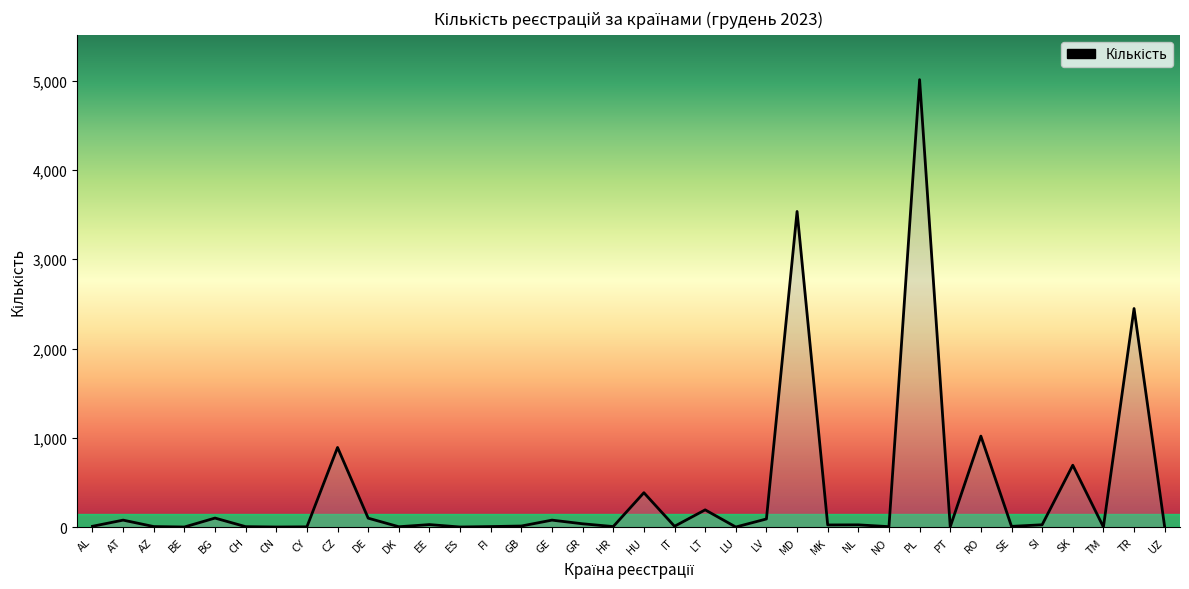

At which label does the data first exceed 24?

AT